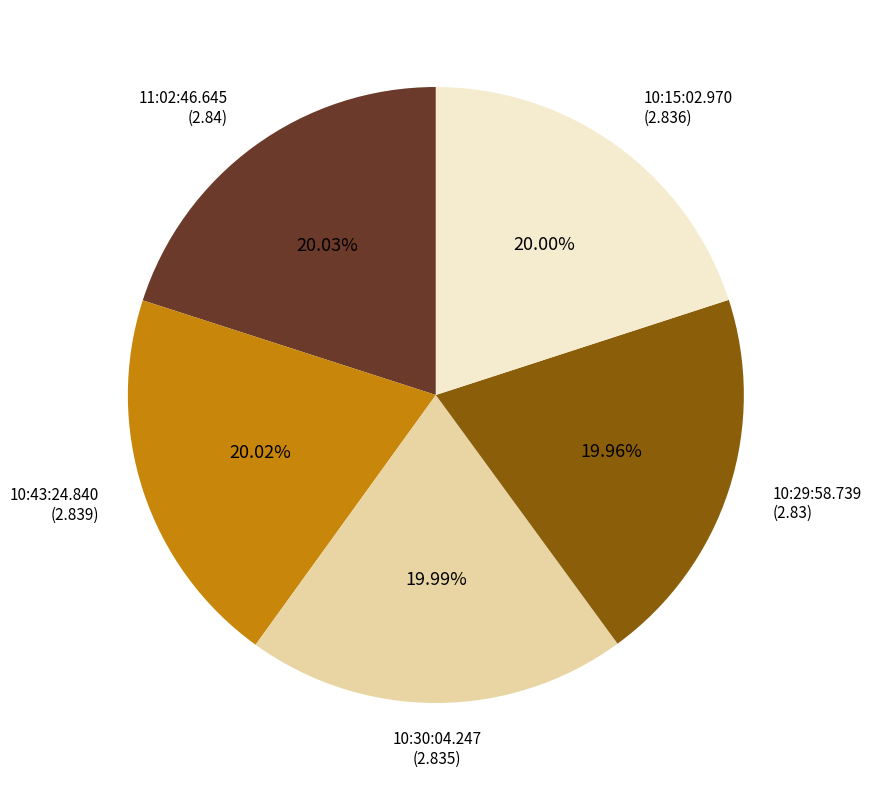

Is there a majority slice in this chart?

No